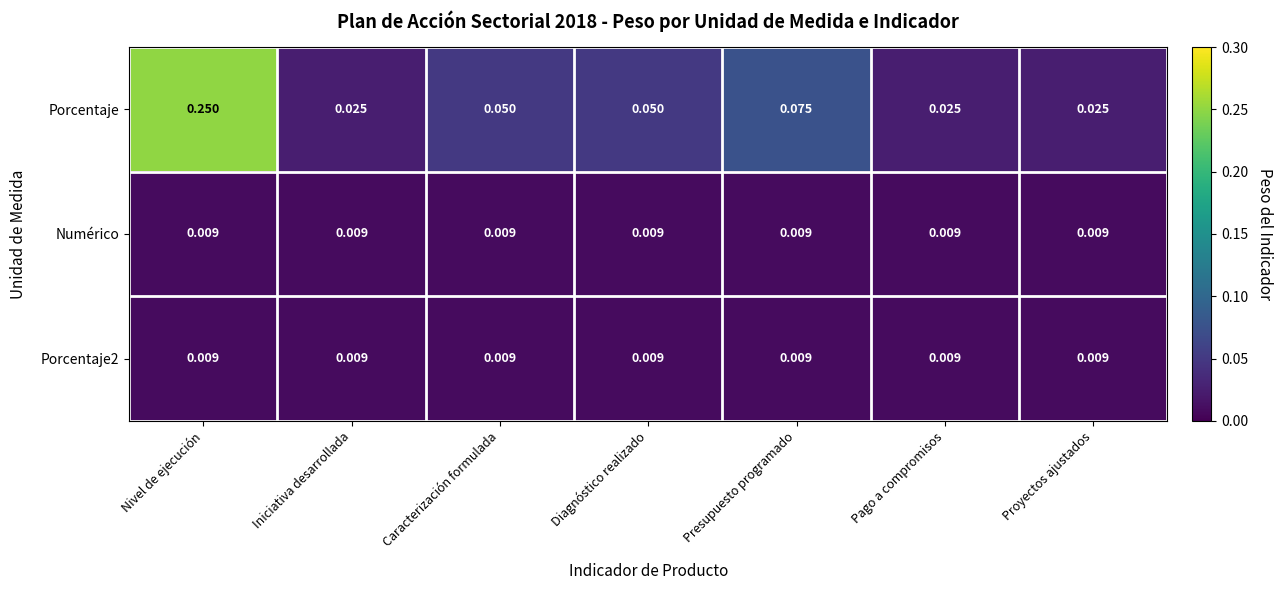

Count the number of categories in the chart.

7